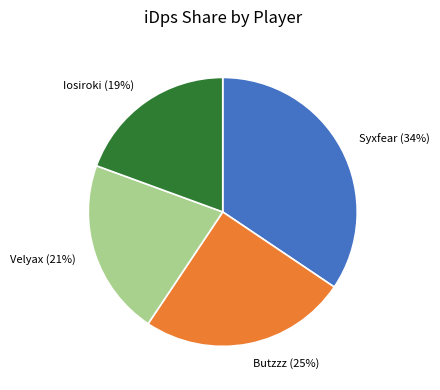

To the nearest percent, what is the difference between the Butzzz and Syxfear slice percentages?

9%